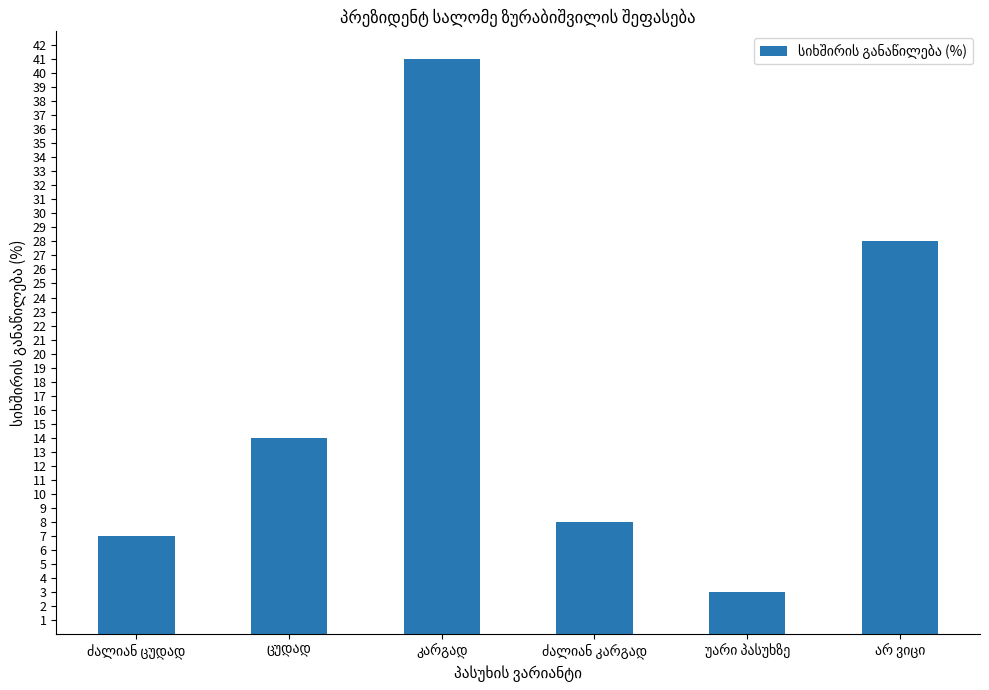

What is the greatest value displayed?

41